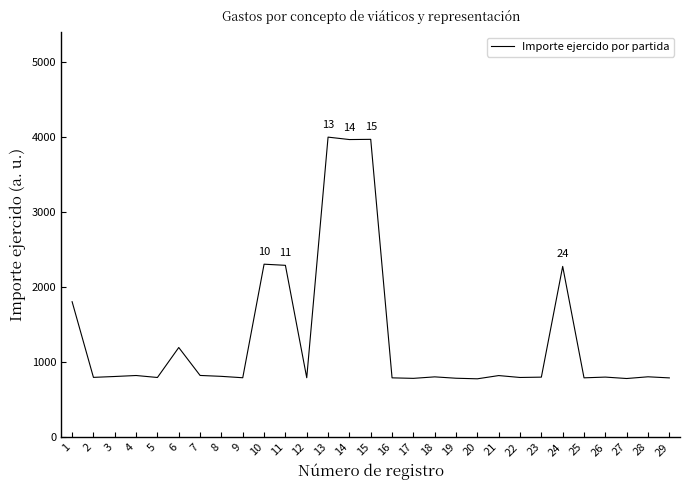

True or false: the data shows 797.9 at 2.

True